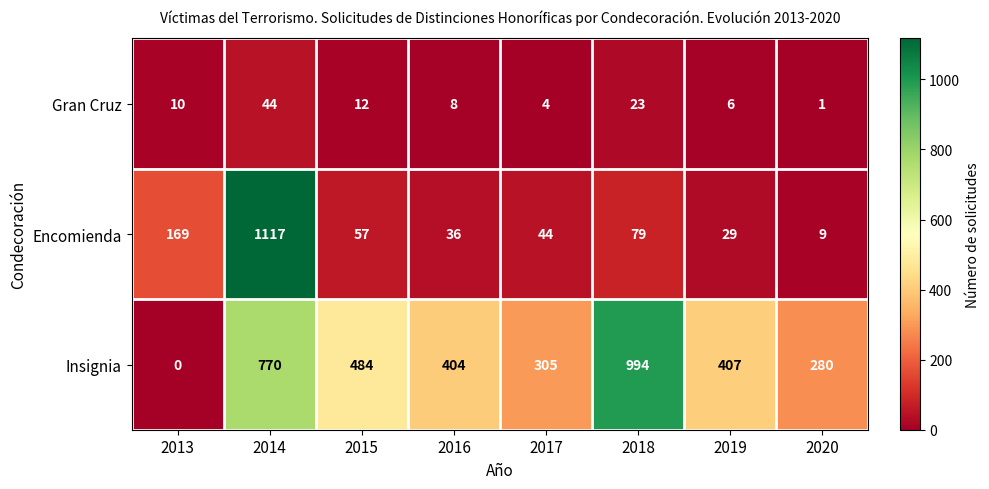

At how many categories does at least one series exceed 536?

2